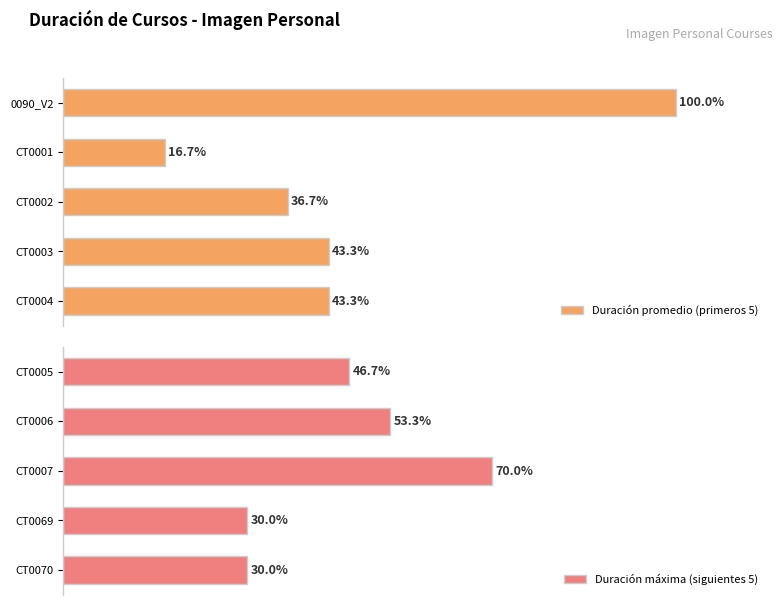

Does the chart contain any negative values?

No